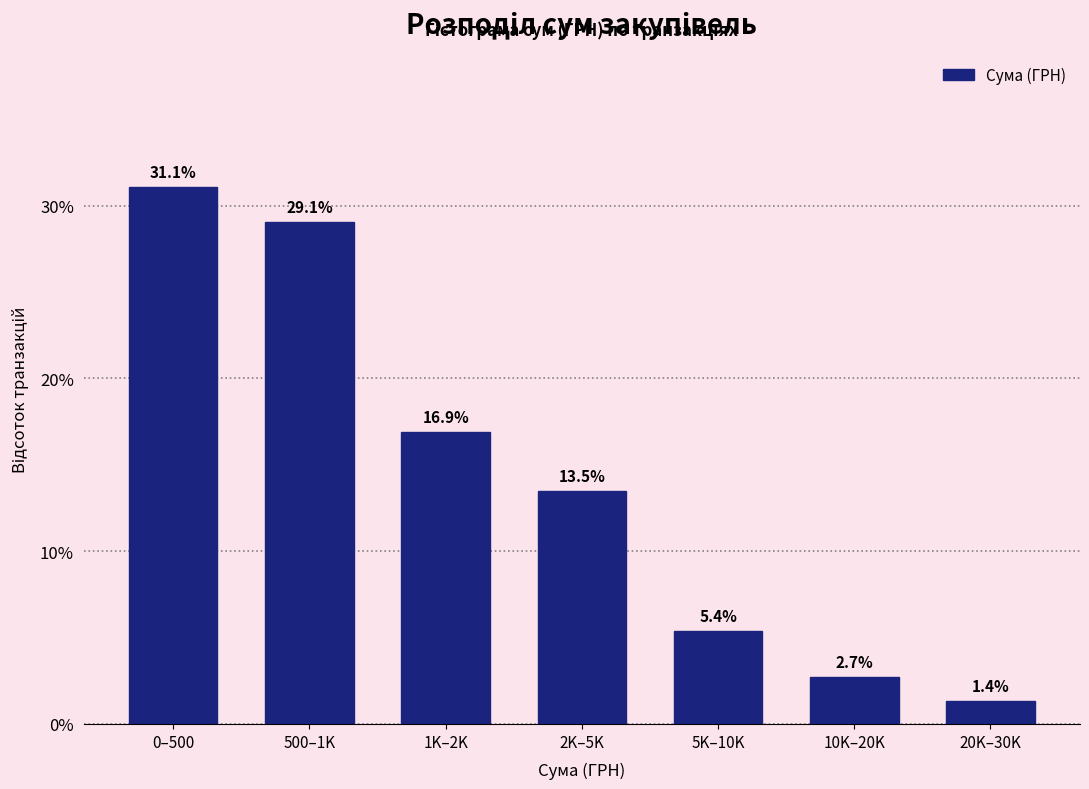

Reading left to right, transcribe all the data shown in this chart.

31.1	29.1	16.9	13.5	5.4	2.7	1.4